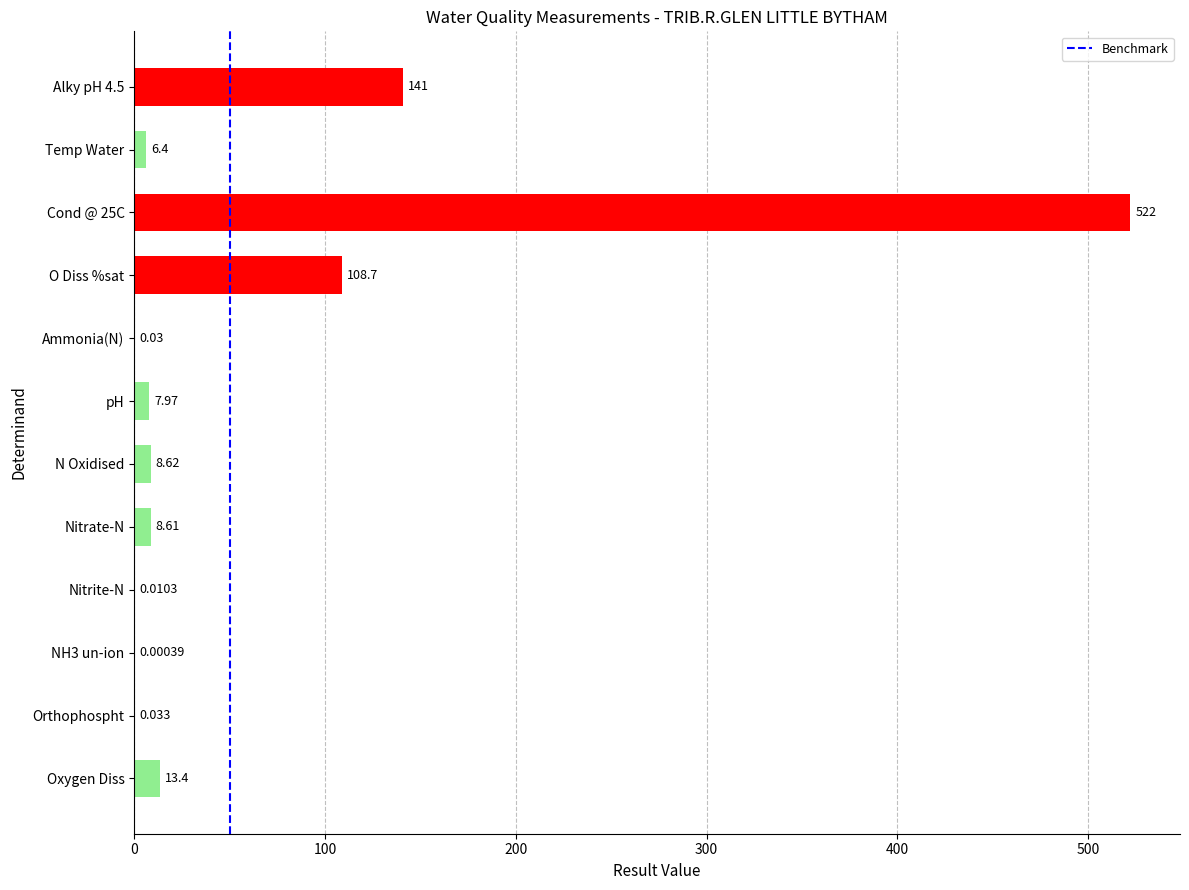

What is the sum of all values?

816.8